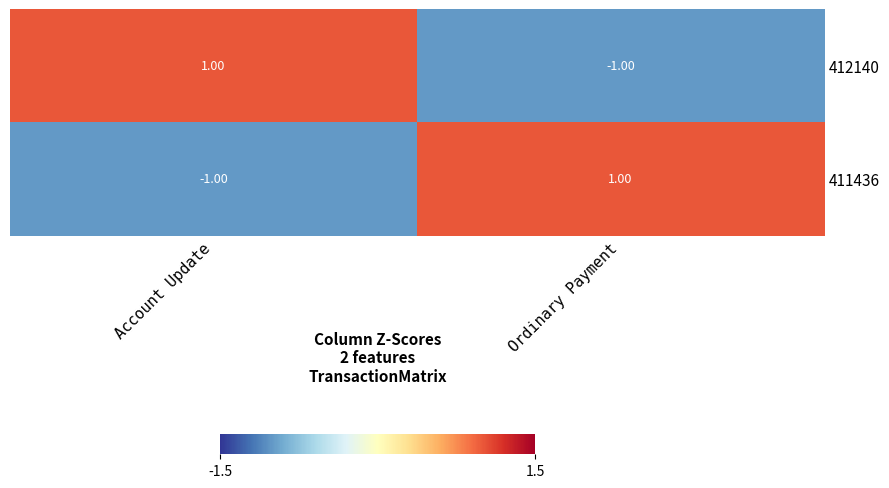

At which label does 411436 reach its peak?

Ordinary Payment